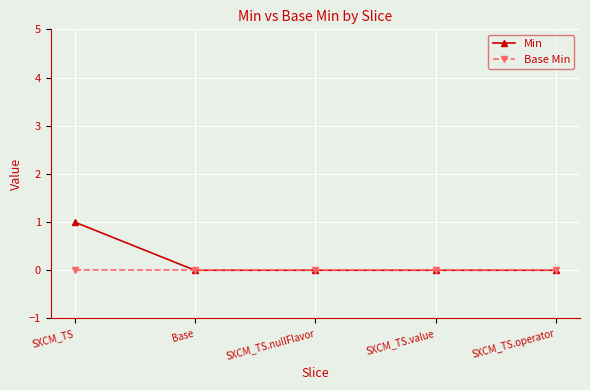

At SXCM_TS, list the series in order from smallest to largest.

Base Min, Min